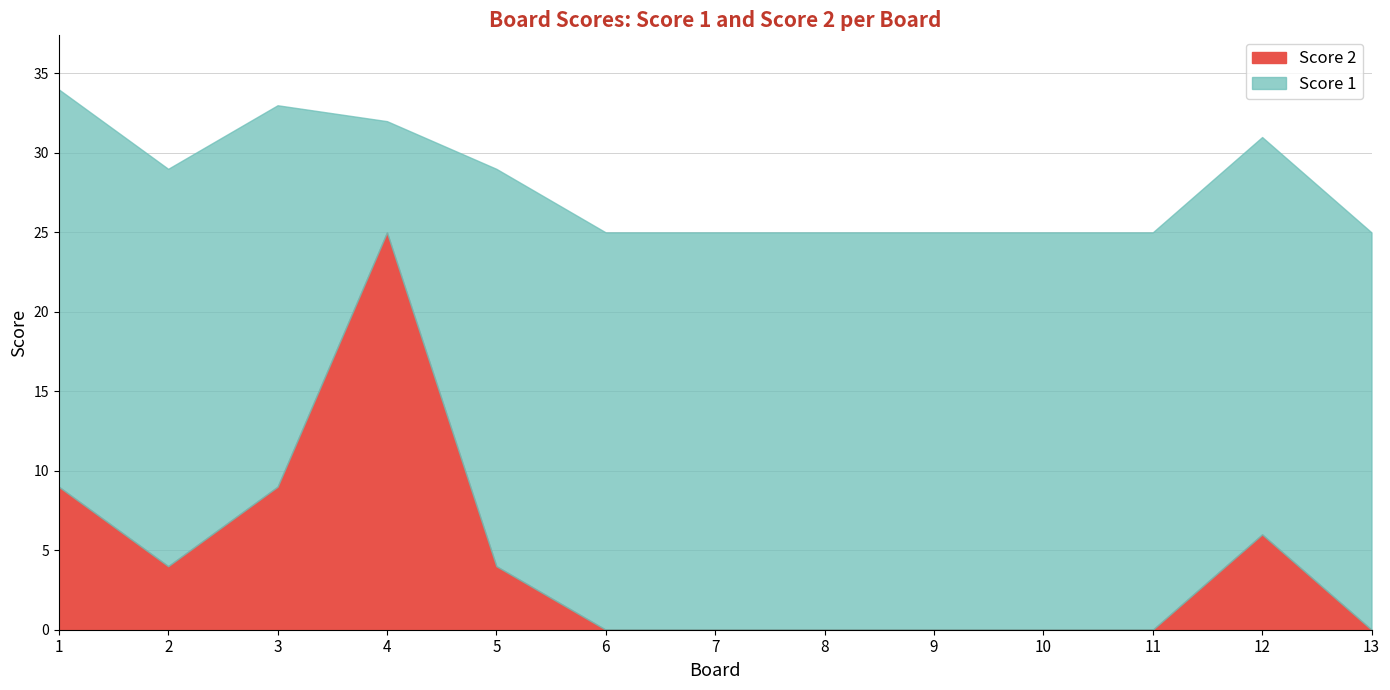

Rank the series at 7 from lowest to highest value.

Score 2, Score 1